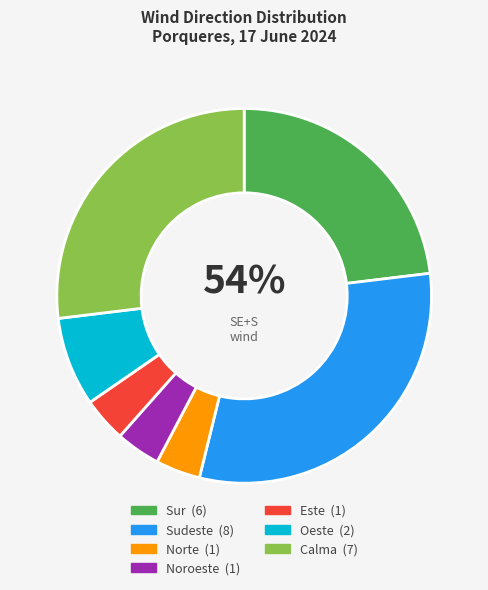

To the nearest percent, what portion does Noroeste represent?

4%